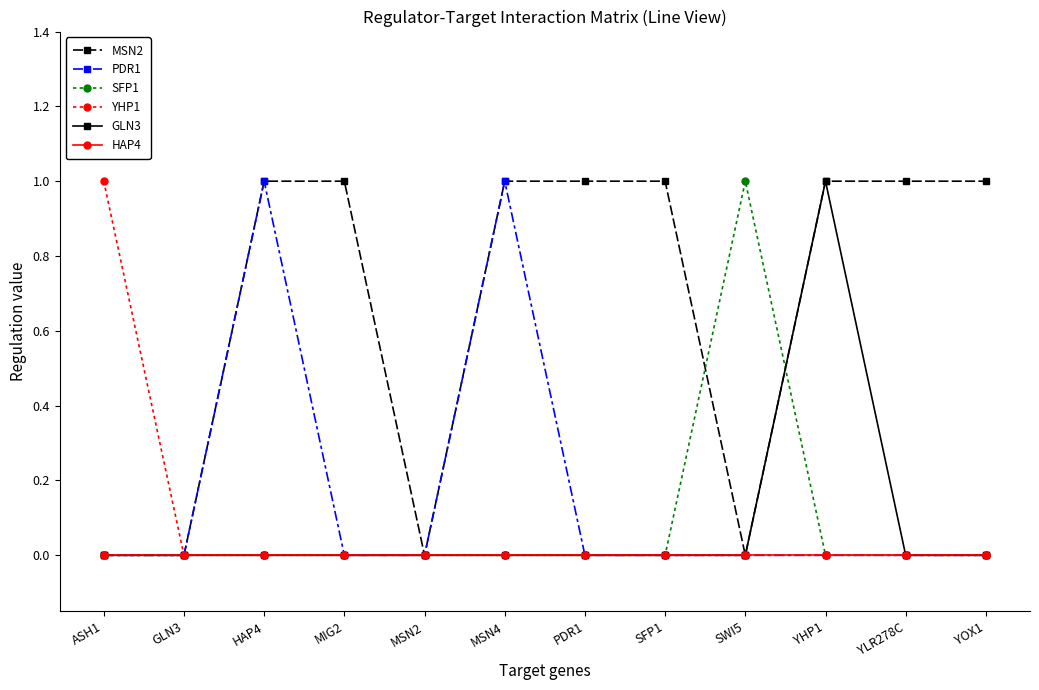

How many lines are shown in the chart?

6